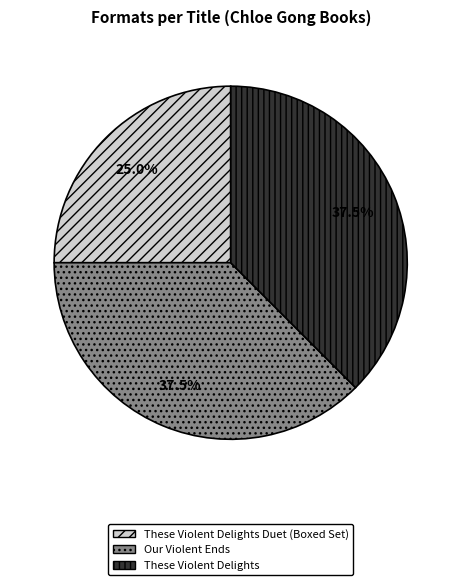

Which has a higher value, Our Violent Ends or These Violent Delights Duet (Boxed Set)?

Our Violent Ends